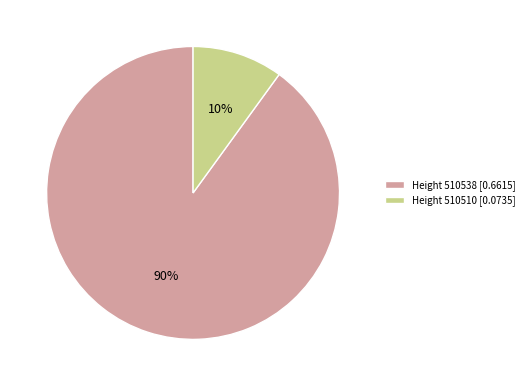

To the nearest percent, what is the average slice percentage?

50%